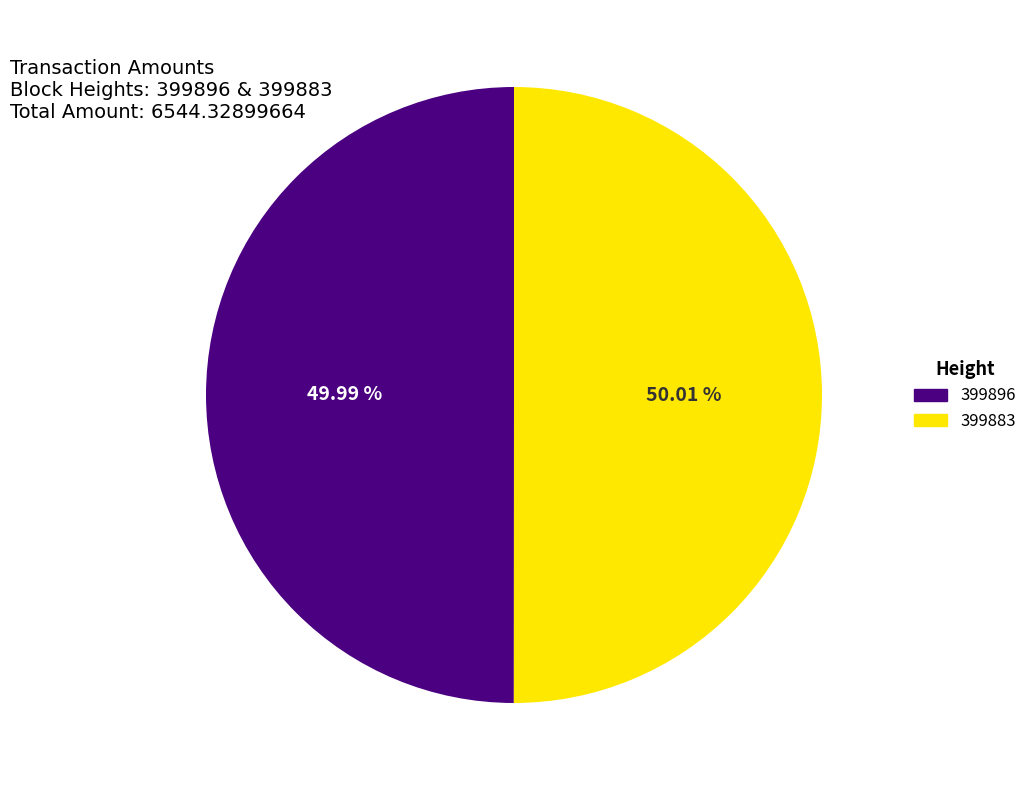

Is there any slice that represents more than half of the pie?

Yes